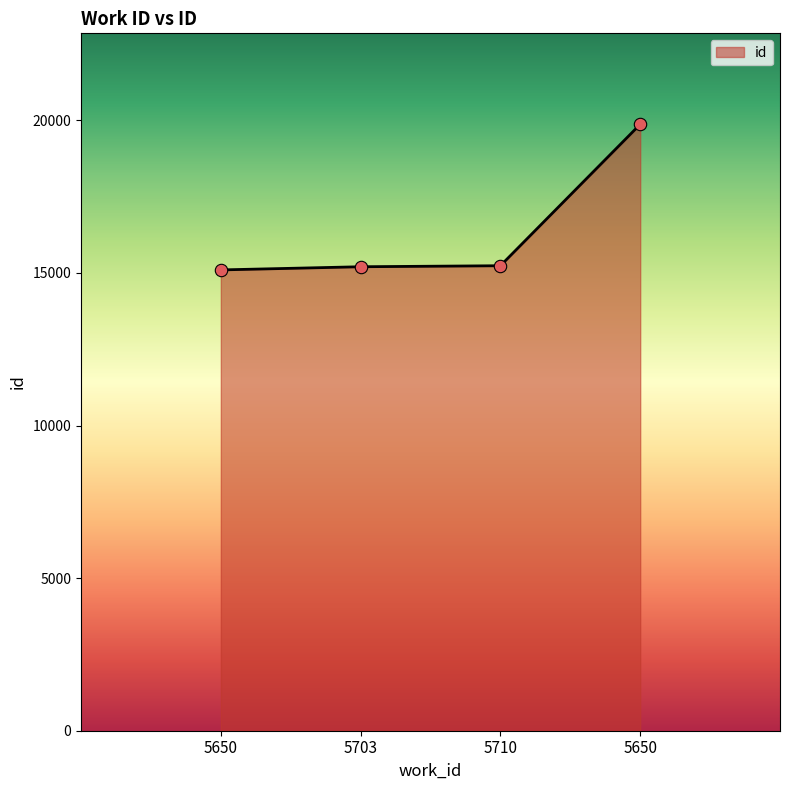

Which has a higher value, 5710 or 5650?

5710